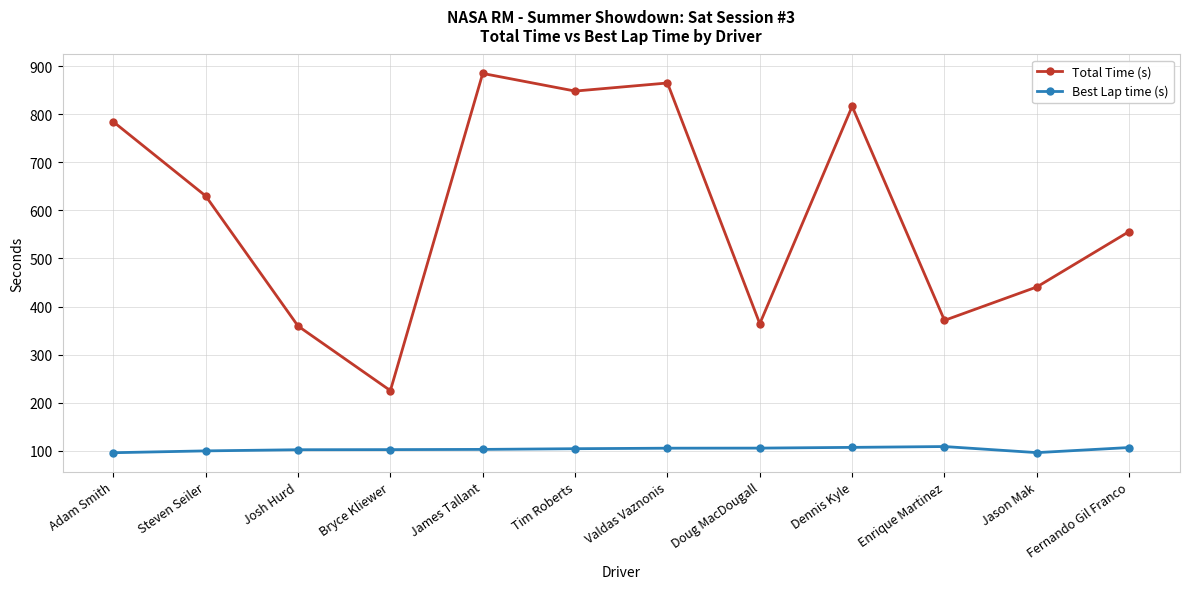

Which series has the largest total across all categories?

Total Time (s)